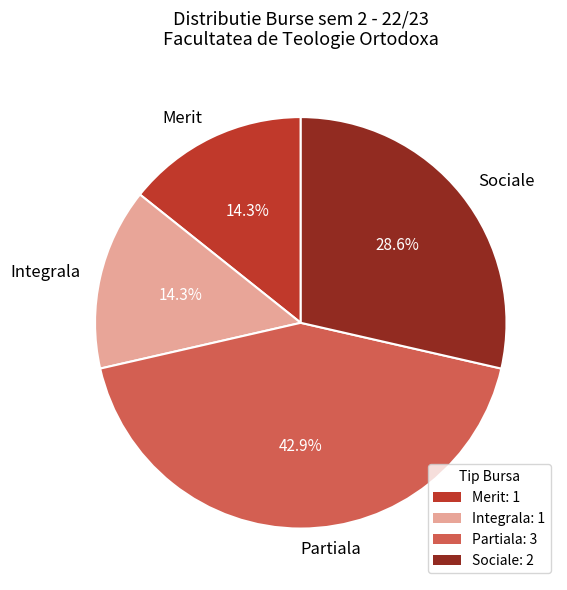

Does Partiala account for over 50% of the chart?

No